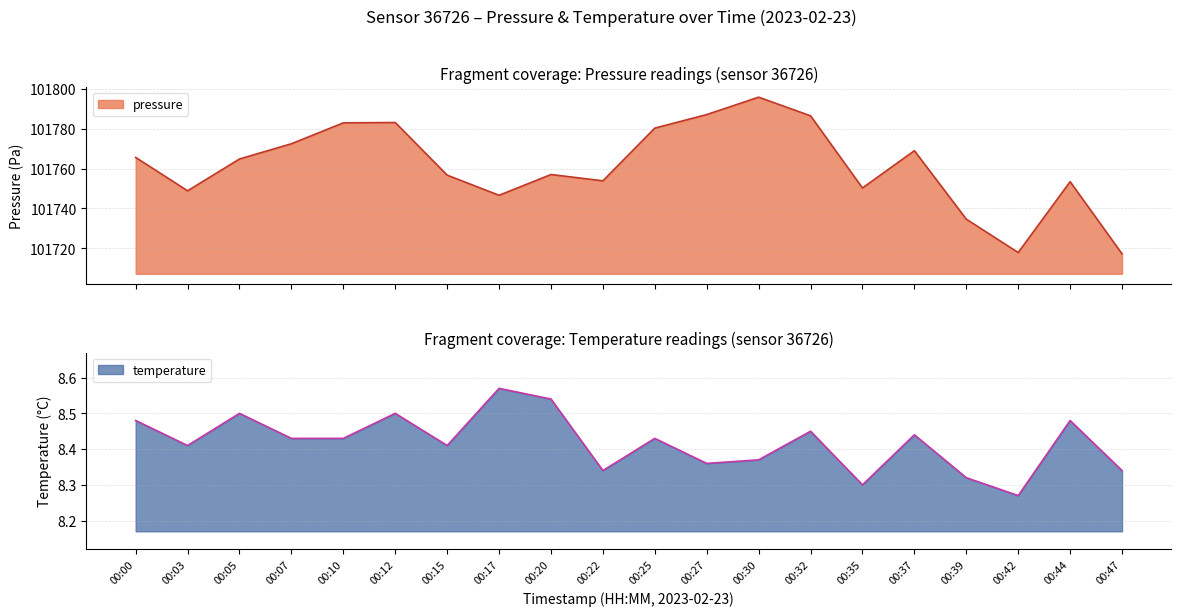

Reading left to right, list all the values displayed in this chart.

pressure: 00:00=101765.6	00:03=101748.8	00:05=101764.8	00:07=101772.4	00:10=101782.9	00:12=101783.1	00:15=101756.7	00:17=101746.6	00:20=101757.0	00:22=101753.8	00:25=101780.2	00:27=101787.0	00:30=101795.8	00:32=101786.4	00:35=101750.2	00:37=101768.9	00:39=101734.6	00:42=101717.9	00:44=101753.4	00:47=101717.2
temperature: 00:00=8.5	00:03=8.4	00:05=8.5	00:07=8.4	00:10=8.4	00:12=8.5	00:15=8.4	00:17=8.6	00:20=8.5	00:22=8.3	00:25=8.4	00:27=8.4	00:30=8.4	00:32=8.4	00:35=8.3	00:37=8.4	00:39=8.3	00:42=8.3	00:44=8.5	00:47=8.3